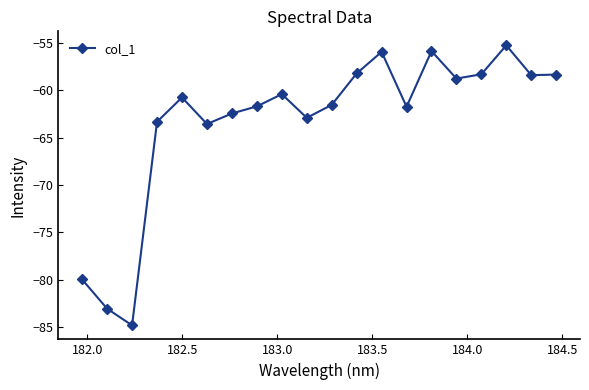

How many points are higher than both their immediate neighbors (excluding endpoints)?

5